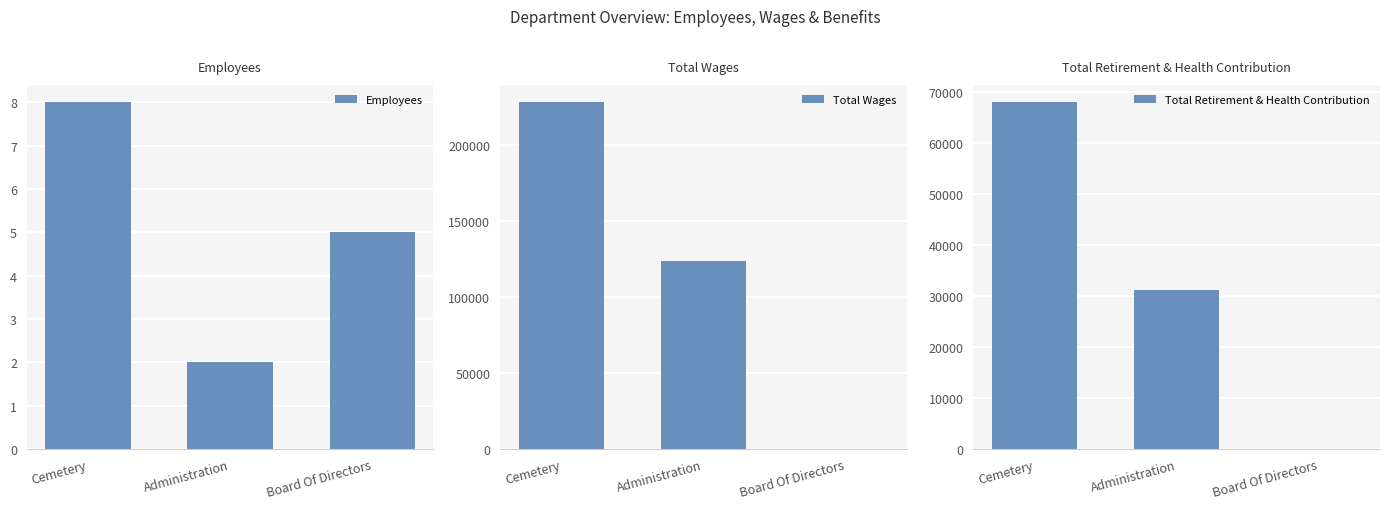

True or false: Total Retirement & Health Contribution has a value of 67929 at Cemetery.

True